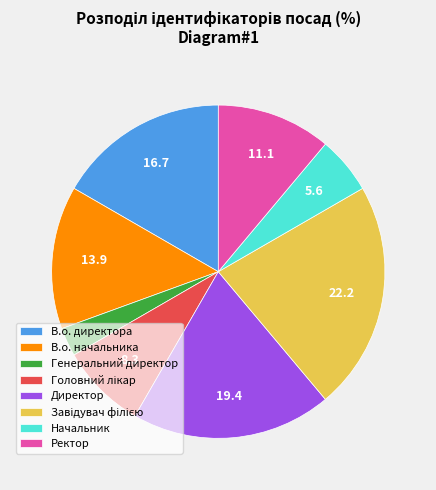

The Генеральний директор slice represents 17% of the pie. True or false?

False